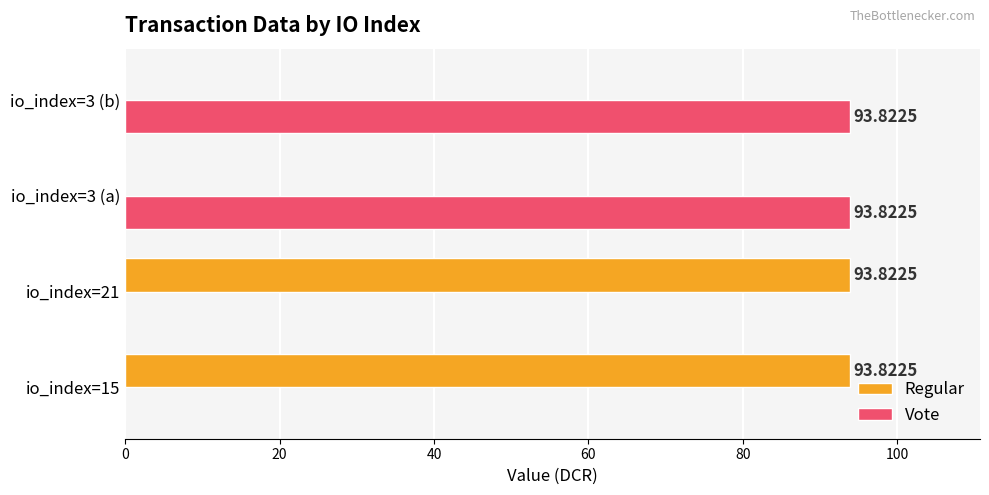

Count the number of data series in this chart.

2